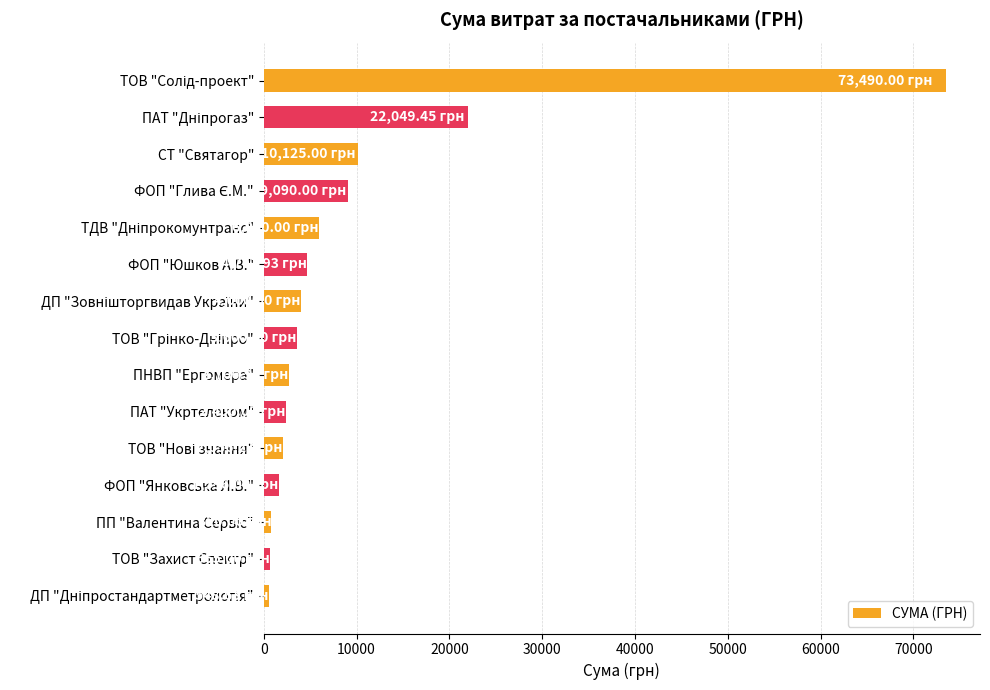

Approximately how many times larger is the value at ПНВП "Ергомера" compared to ФОП "Юшков А.В."?

0.6